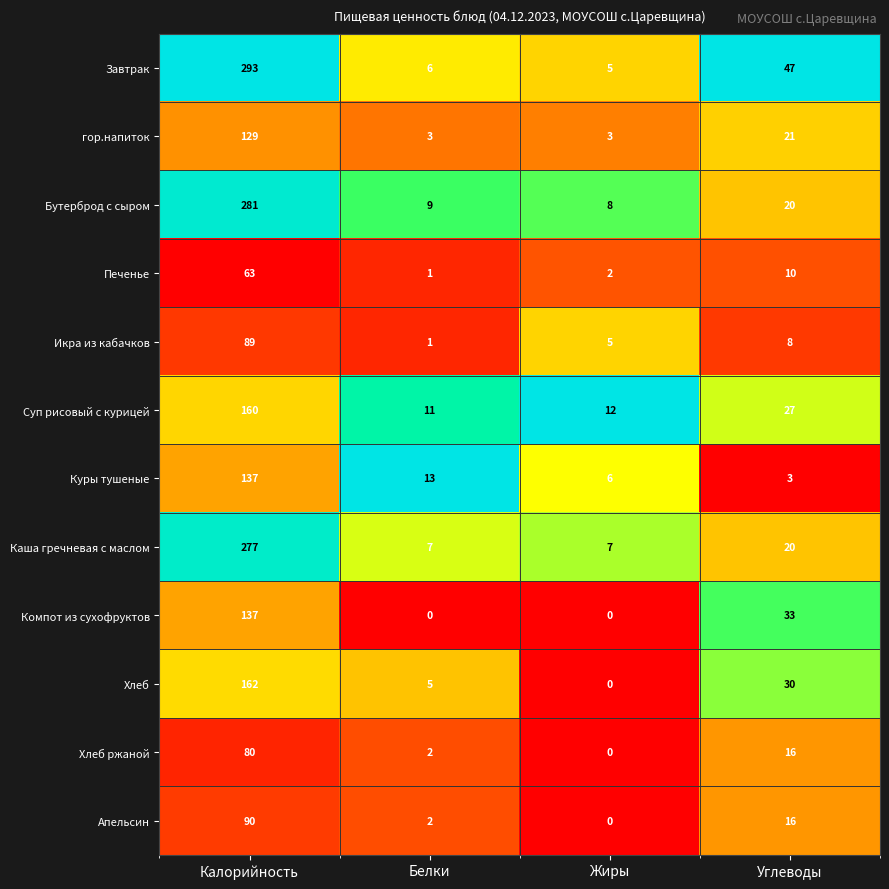

What is the sum of the Апельсин values at Углеводы and Жиры?

16